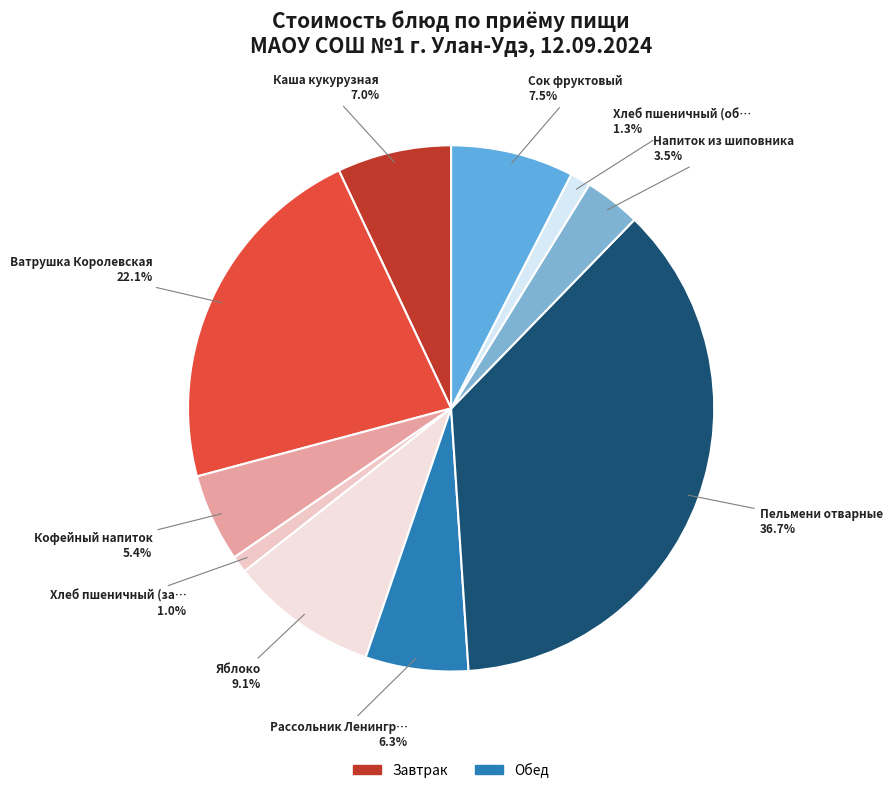

Count the number of slices in the pie.

10